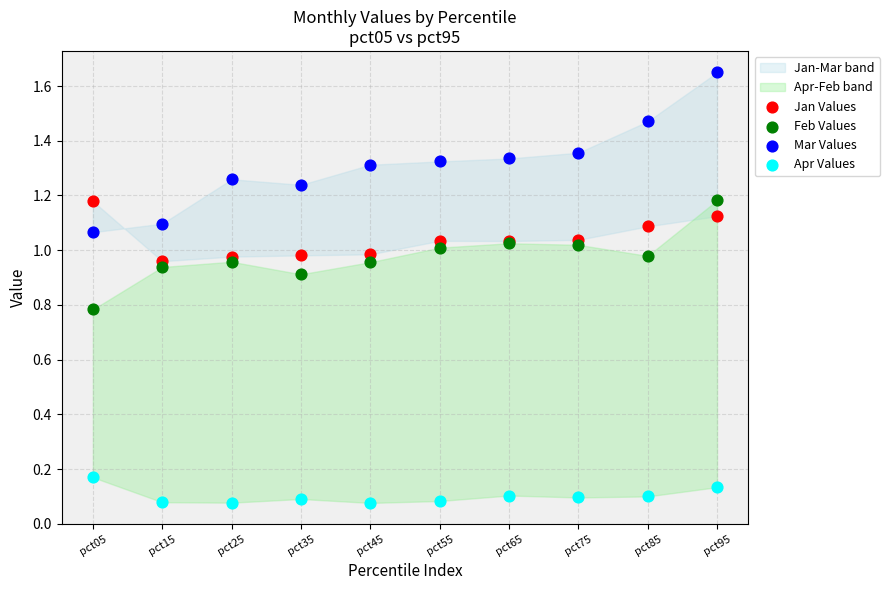

Which series contains the lowest Y value?

Apr Values